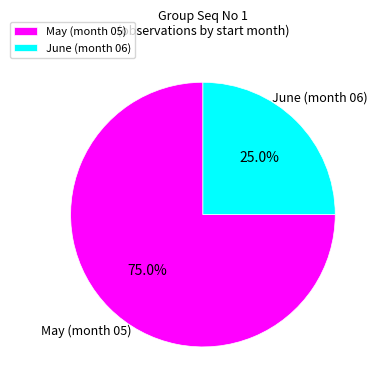

Combined, what portion of the pie is June (month 06) and May (month 05)?

100.0%